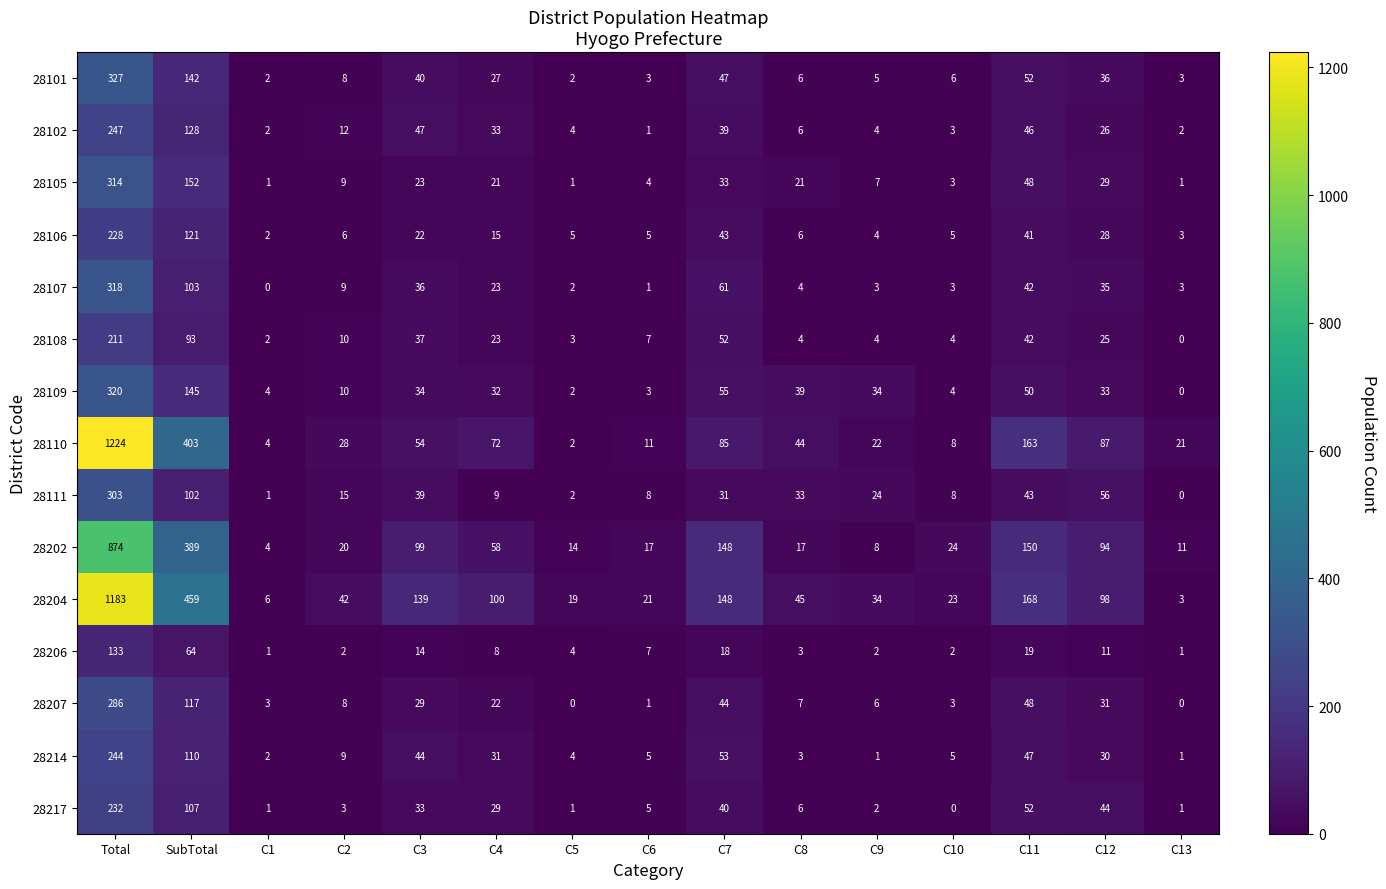

How many distinct data groups are displayed?

15